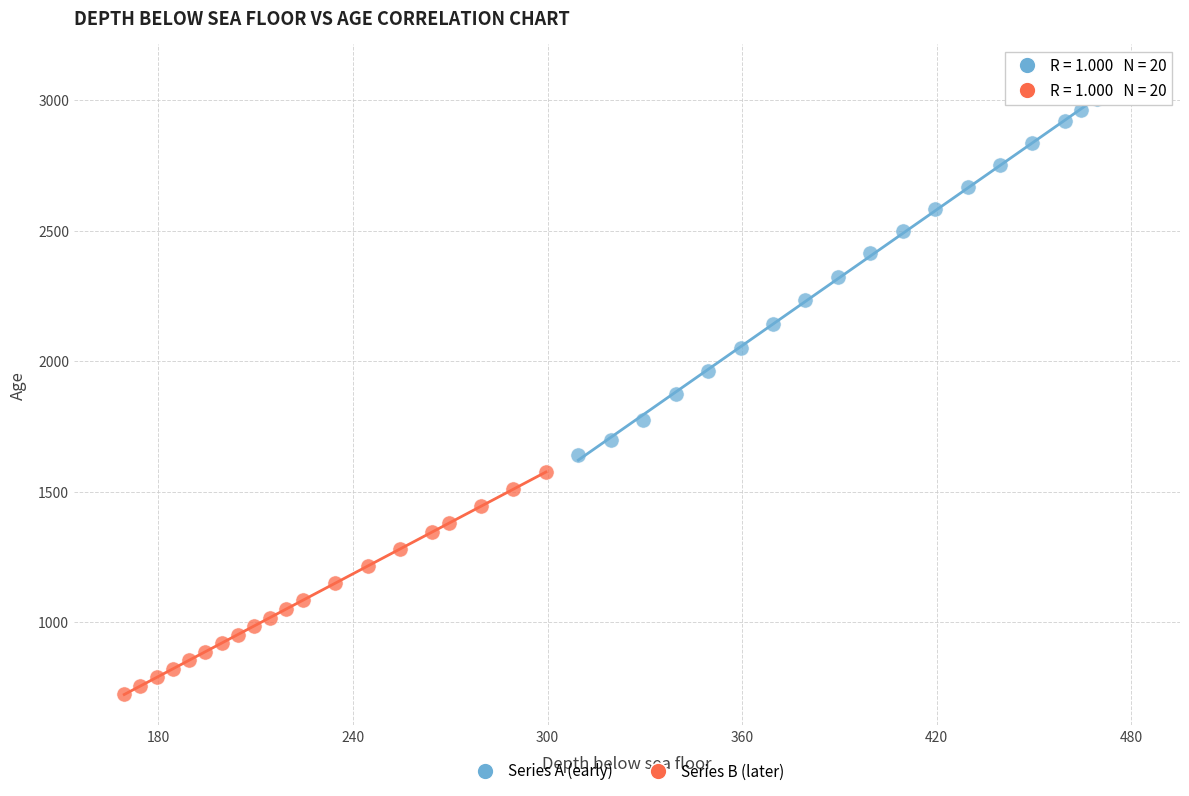

Which series reaches the minimum Y coordinate?

Series B (later)